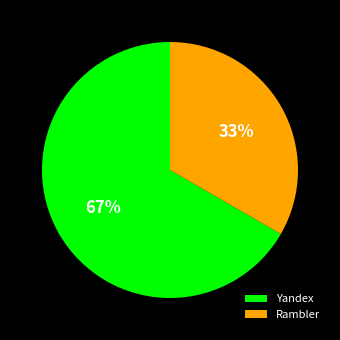

Which category has the biggest portion of the pie?

Yandex